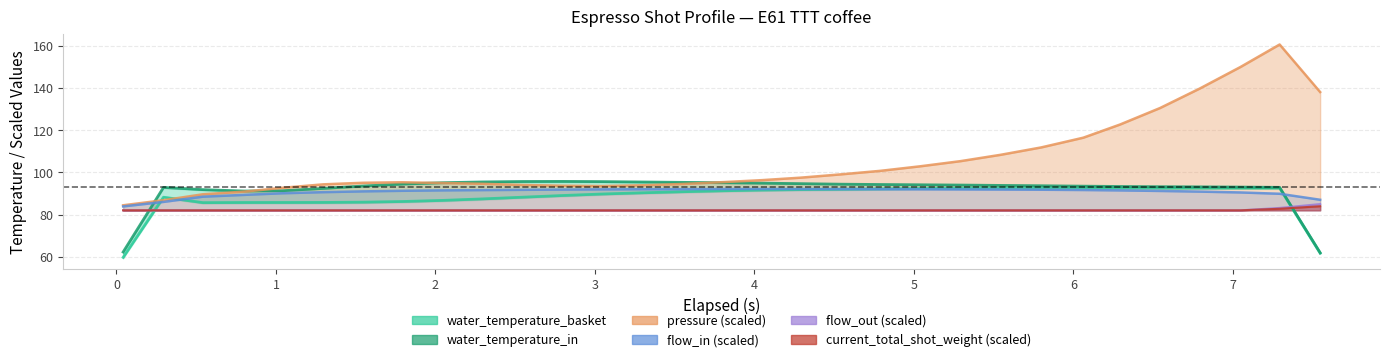

True or false: flow_out (scaled) and pressure (scaled) intersect in this chart.

False